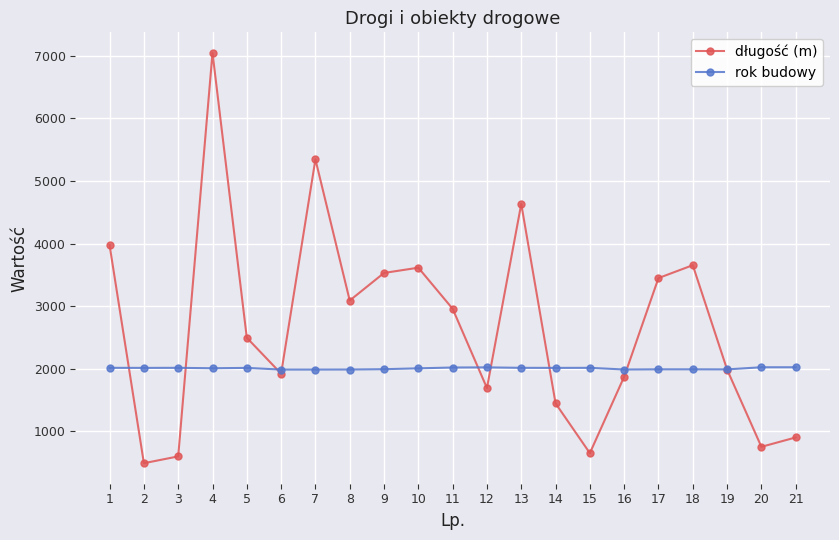

Which series has the largest total across all categories?

długość (m)